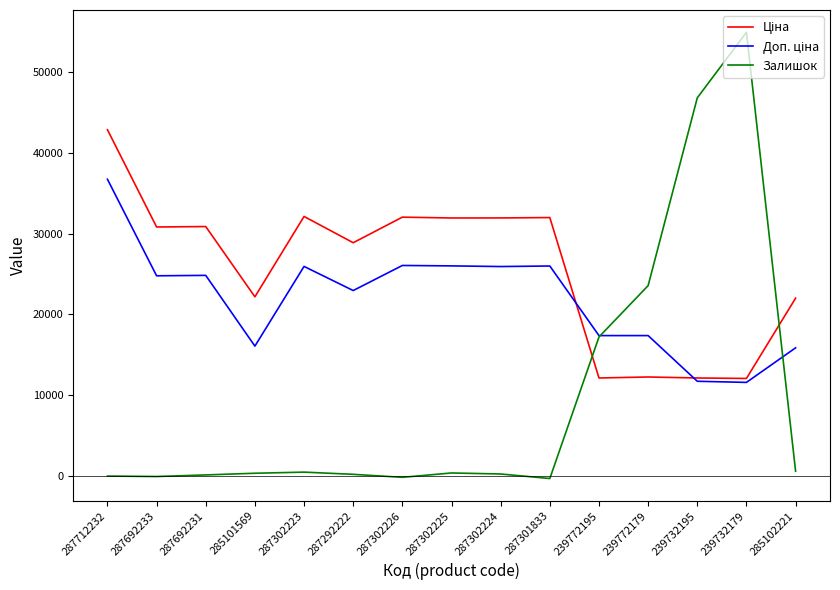

Which series ends up on top after the final intersection of Залишок and Ціна?

Ціна